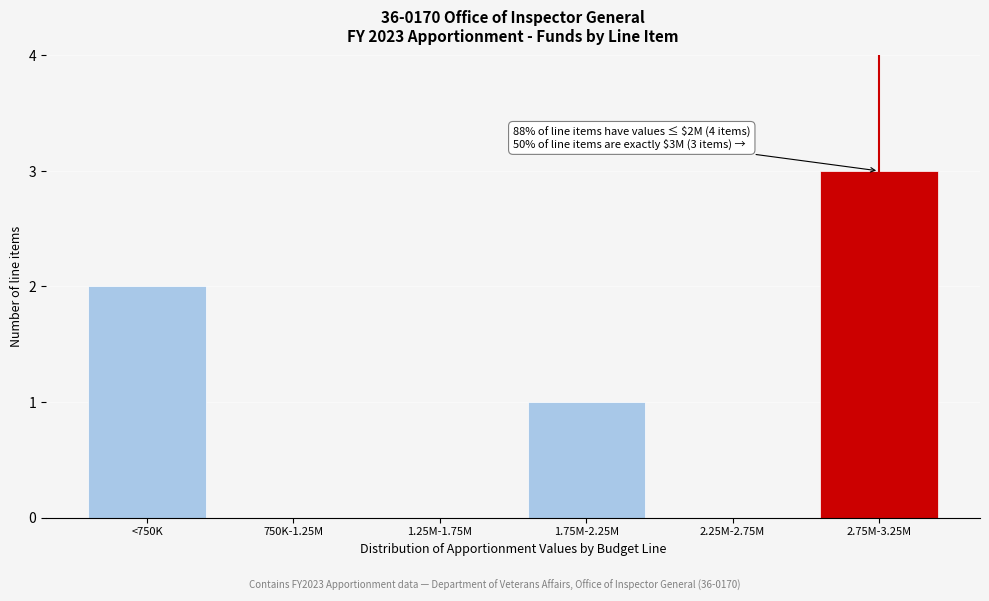

Reading left to right, extract all data points from this chart.

<750K=2	750K-1.25M=0	1.25M-1.75M=0	1.75M-2.25M=1	2.25M-2.75M=0	2.75M-3.25M=3